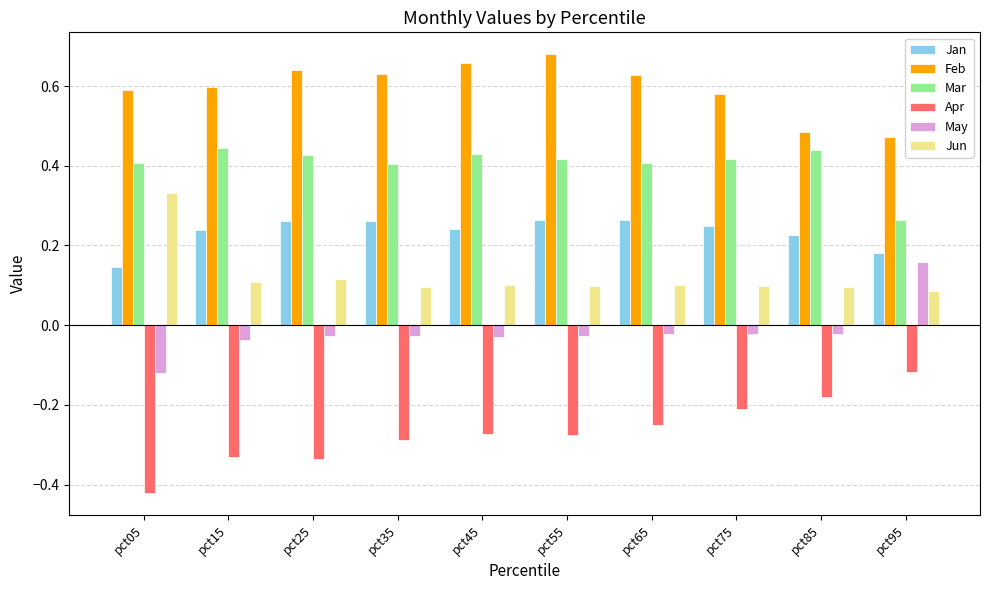

The Mar series shows 0.2 at pct55. True or false?

False